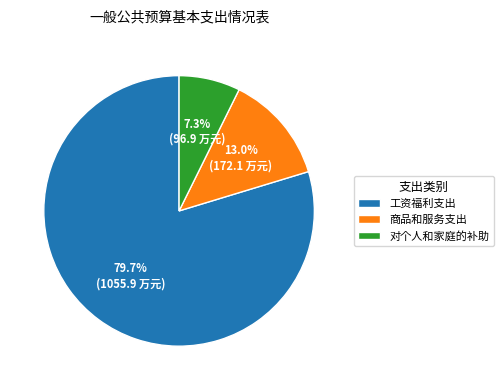

Which slice represents more than half of the pie?

工资福利支出